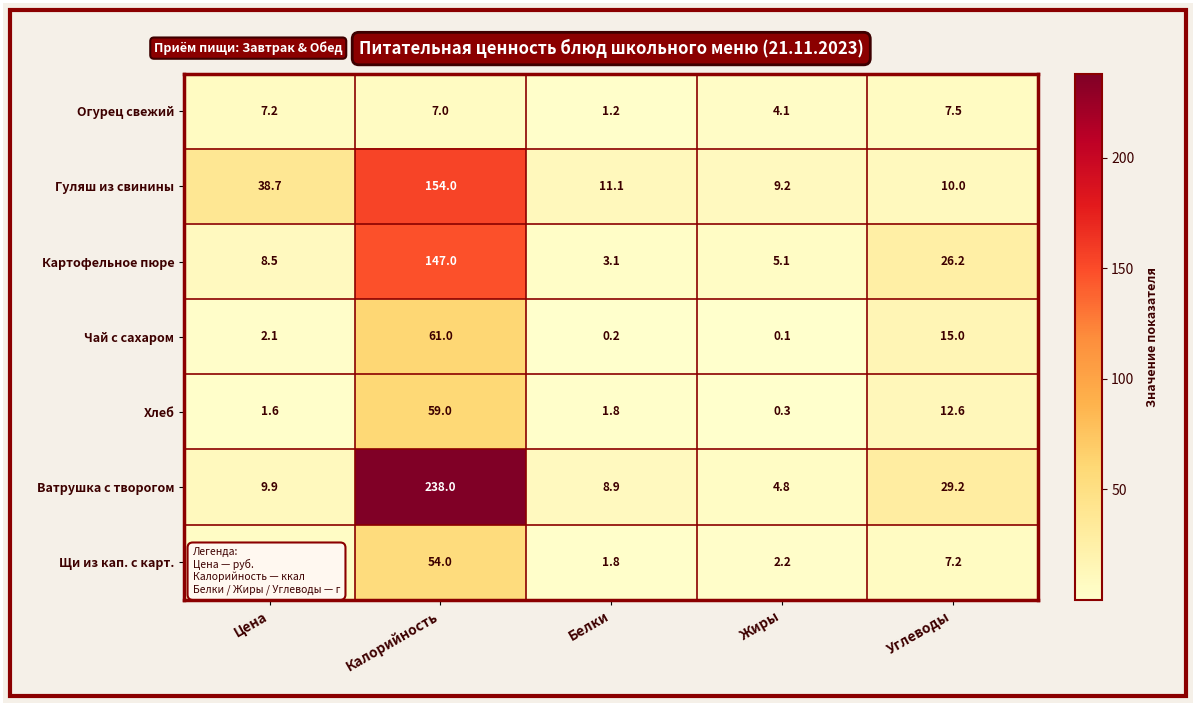

Is it true that Гуляш из свинины equals 38.7 at Цена?

True